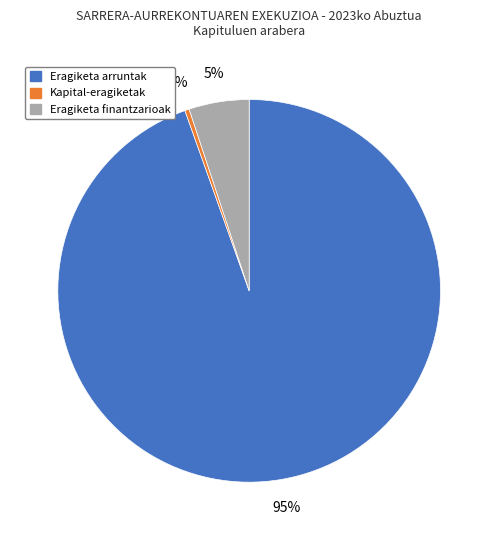

Rank the categories by value from highest to lowest.

Eragiketa arruntak, Eragiketa finantzarioak, Kapital-eragiketak